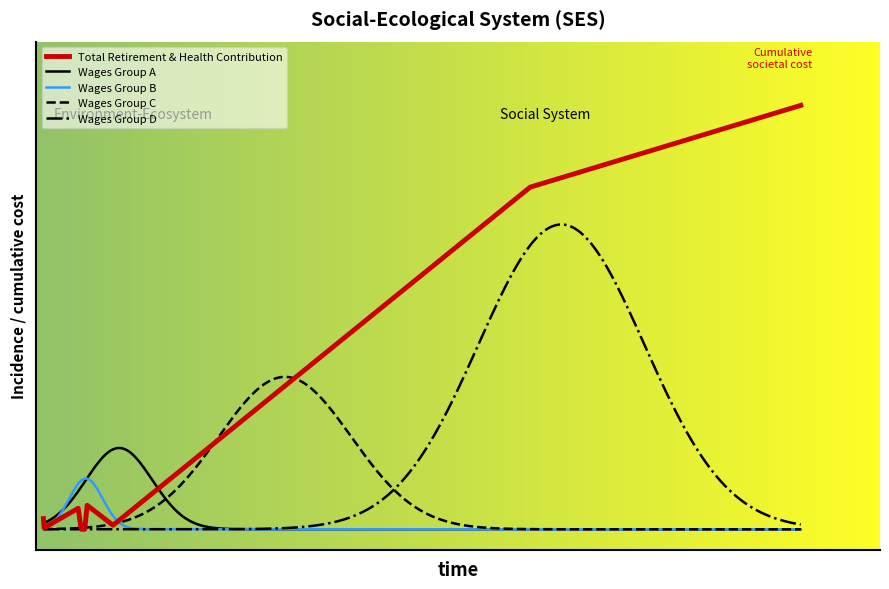

At which category does the data reach its first local peak?

12605